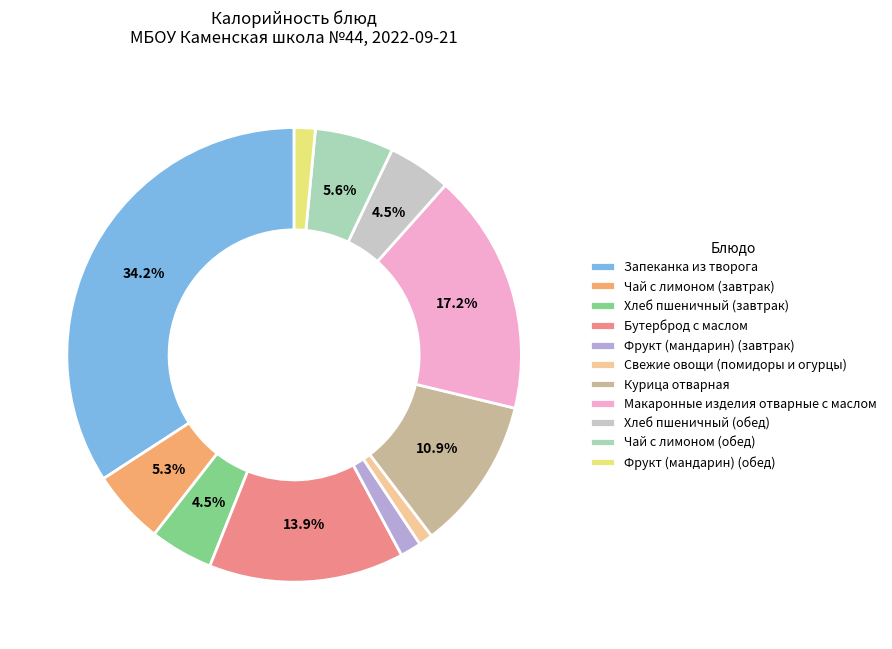

What portion of the pie excludes Чай с лимоном (обед)?

94.4%